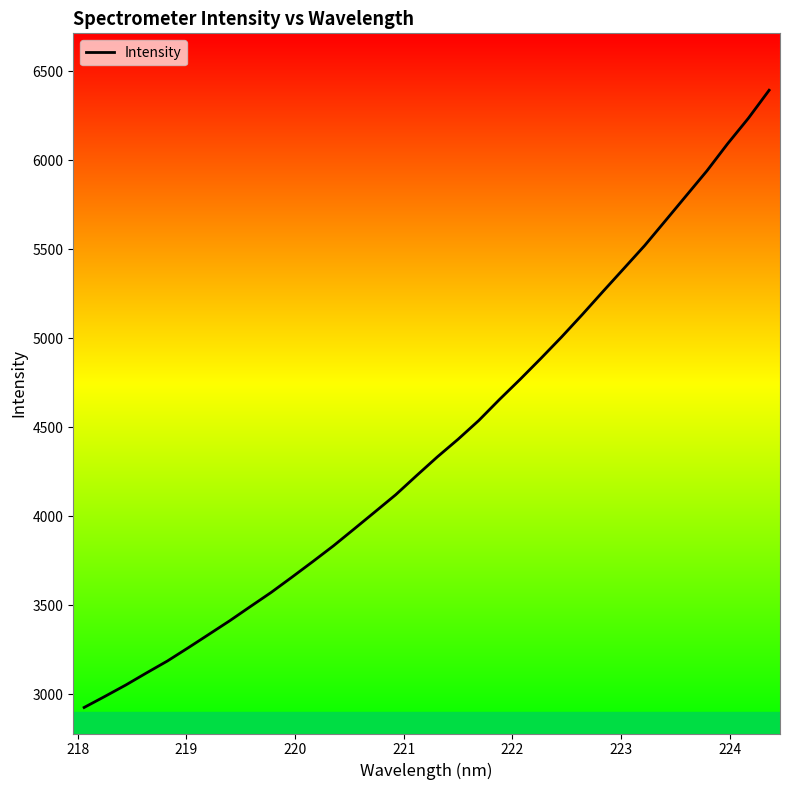

How many series are shown in this chart?

1